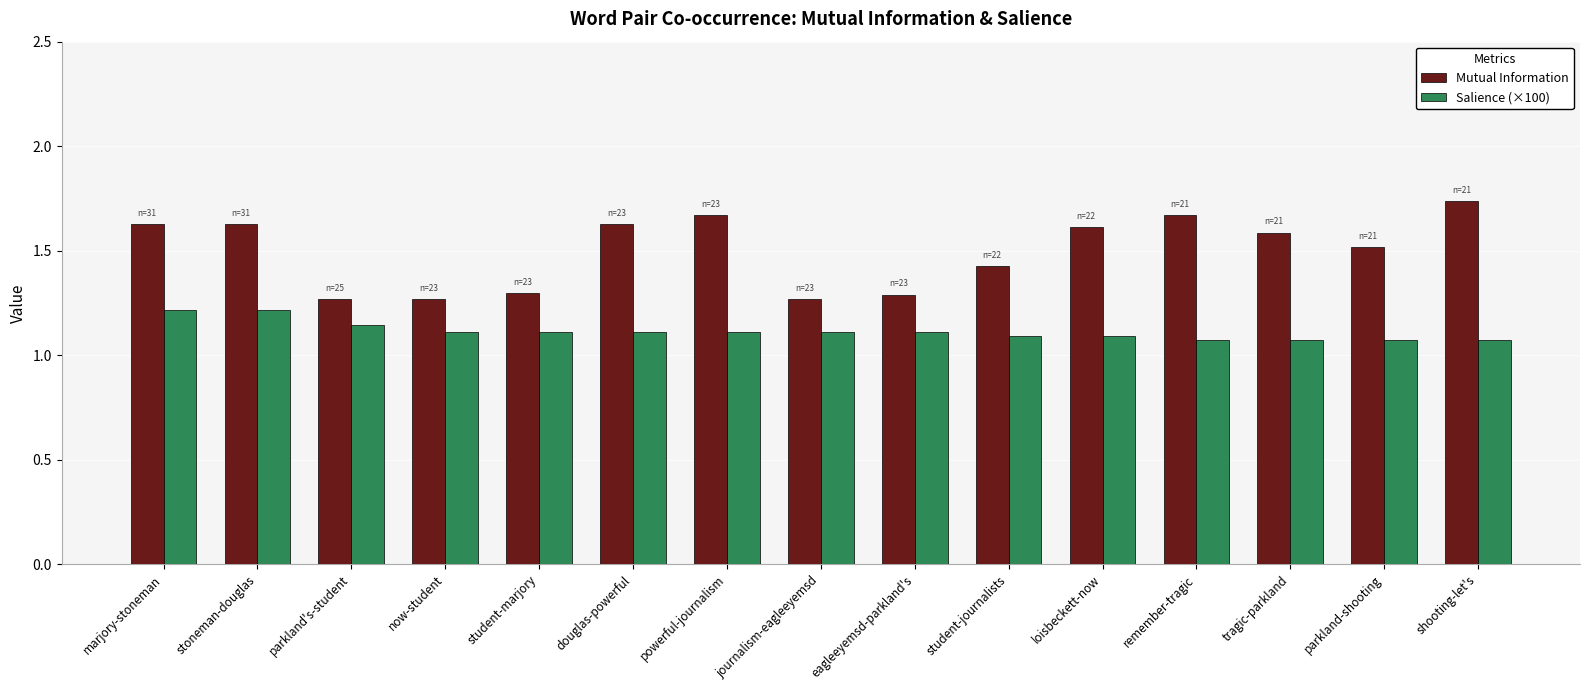

What is the total value across all series at tragic-parkland?

2.7